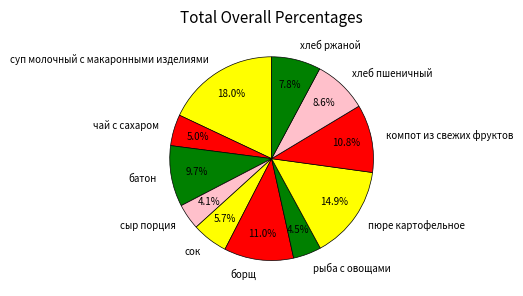

True or false: компот из свежих фруктов accounts for 11% of the total.

True